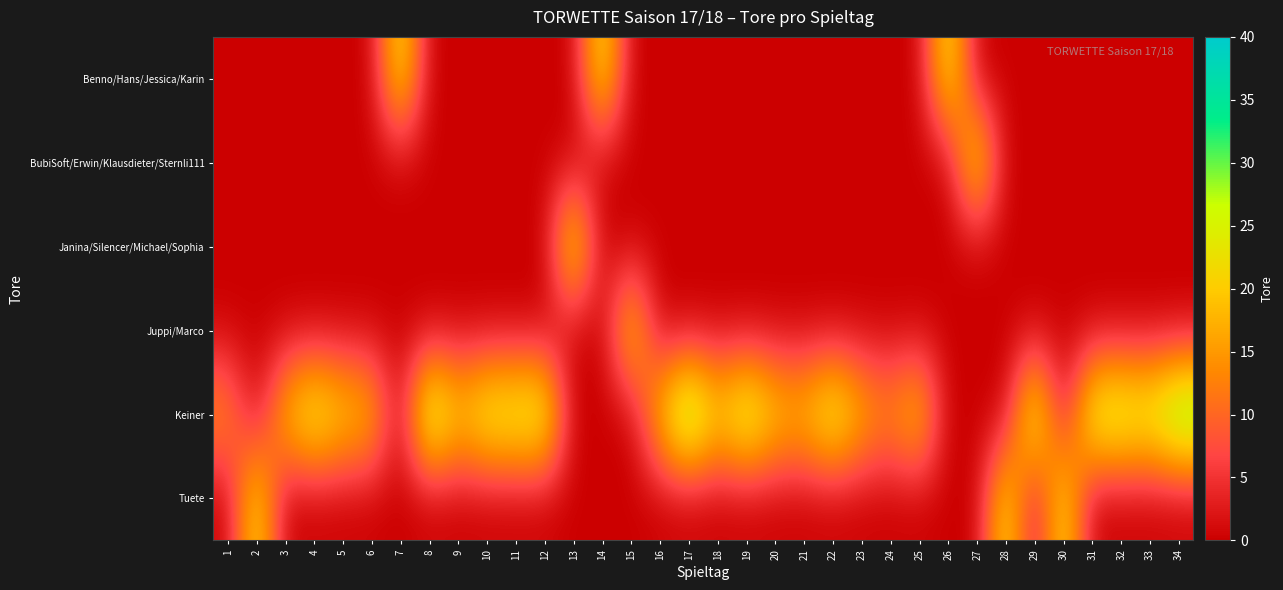

Rank the series by their maximum value, from highest to lowest.

Keiner, Janina/Silencer/Michael/Sophia, BubiSoft/Erwin/Klausdieter/Sternli111, Benno/Hans/Jessica/Karin, Tuete, Juppi/Marco